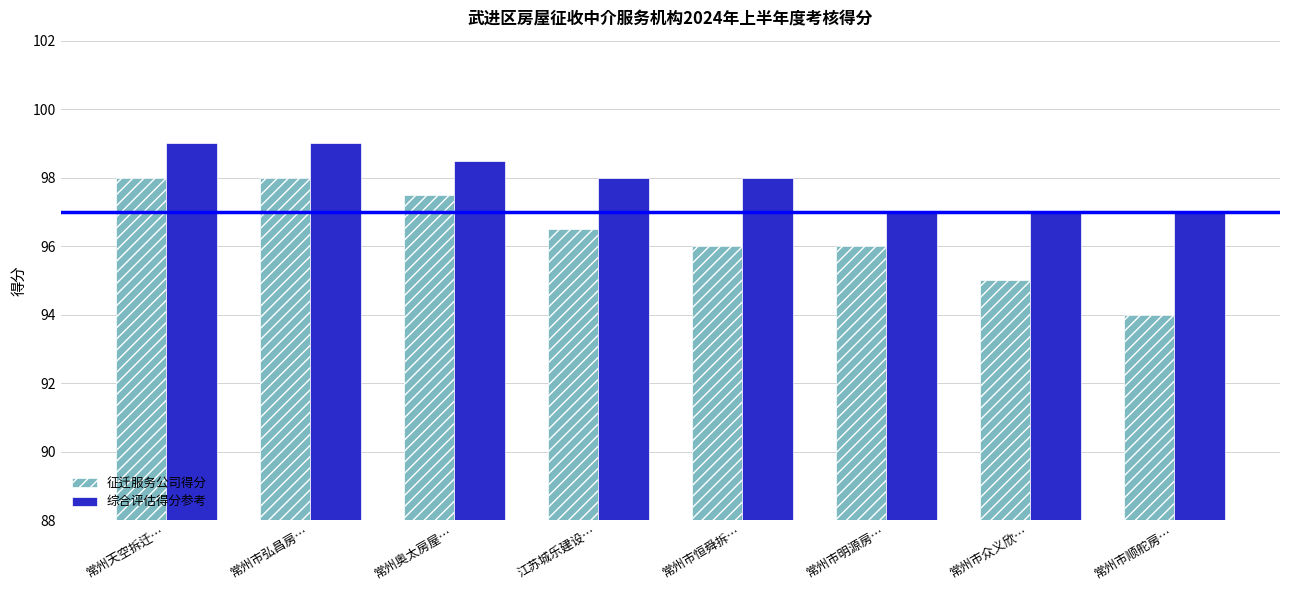

Which category has the lowest value across all series?

常州市顺舵房…